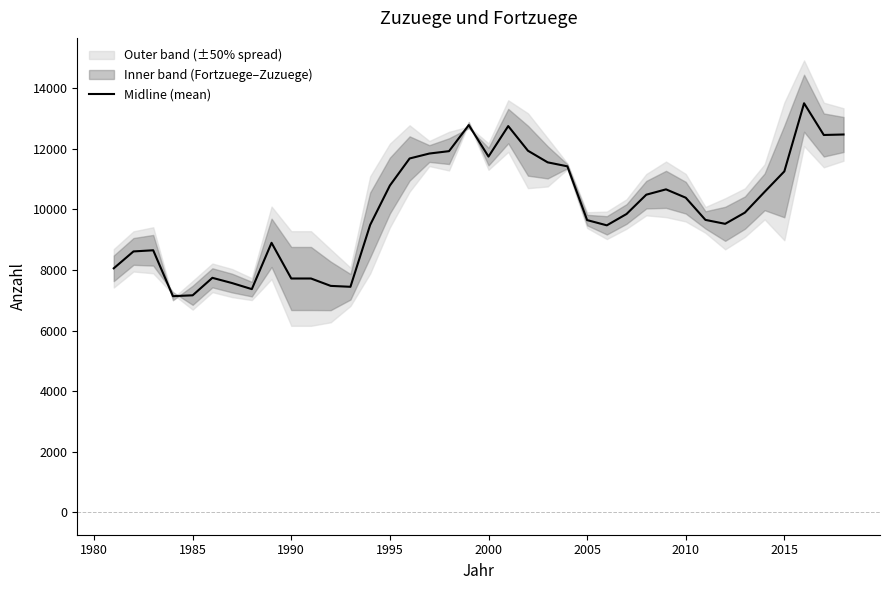

How many lines are shown in the chart?

1